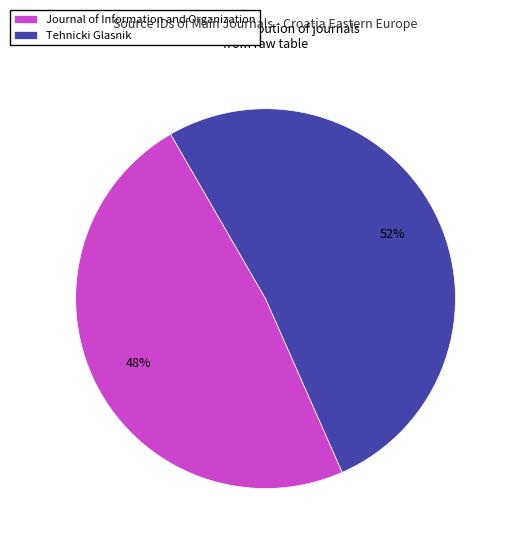

Between Journal of Information and Organization and Tehnicki Glasnik, which is larger?

Tehnicki Glasnik